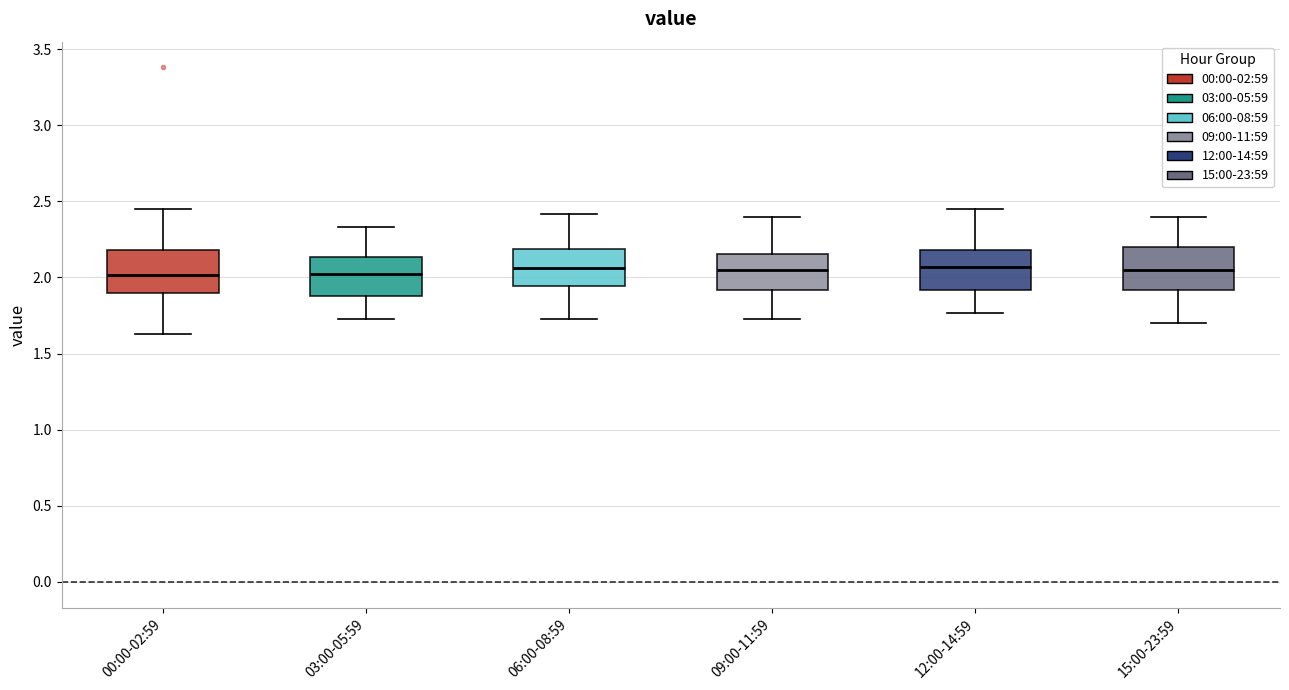

Reading left to right, read every box against the y-axis: the position of its median line, the range the box covers, and the ends of its whiskers. The values are not printed on the chart, so give them approximately, as read against the axis.

00:00-02:59: median 2.00, box 1.90 to 2.20, whiskers 1.65 to 2.45
03:00-05:59: median 2.05, box 1.90 to 2.15, whiskers 1.75 to 2.35
06:00-08:59: median 2.05, box 1.95 to 2.20, whiskers 1.75 to 2.40
09:00-11:59: median 2.05, box 1.90 to 2.15, whiskers 1.75 to 2.40
12:00-14:59: median 2.05, box 1.90 to 2.20, whiskers 1.75 to 2.45
15:00-23:59: median 2.05, box 1.90 to 2.20, whiskers 1.70 to 2.40